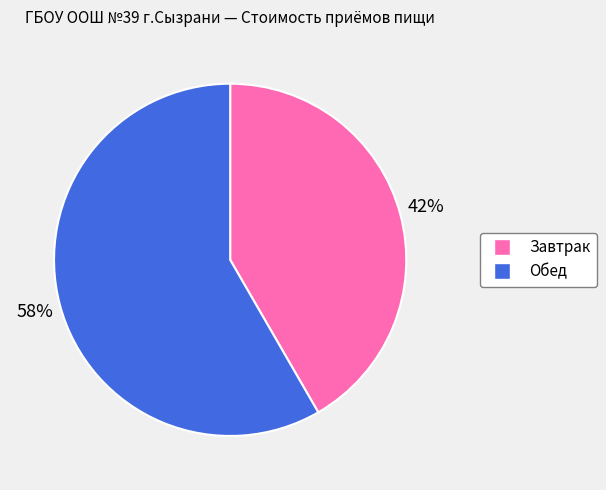

What percentage is the Завтрак slice, to the nearest percent?

42%